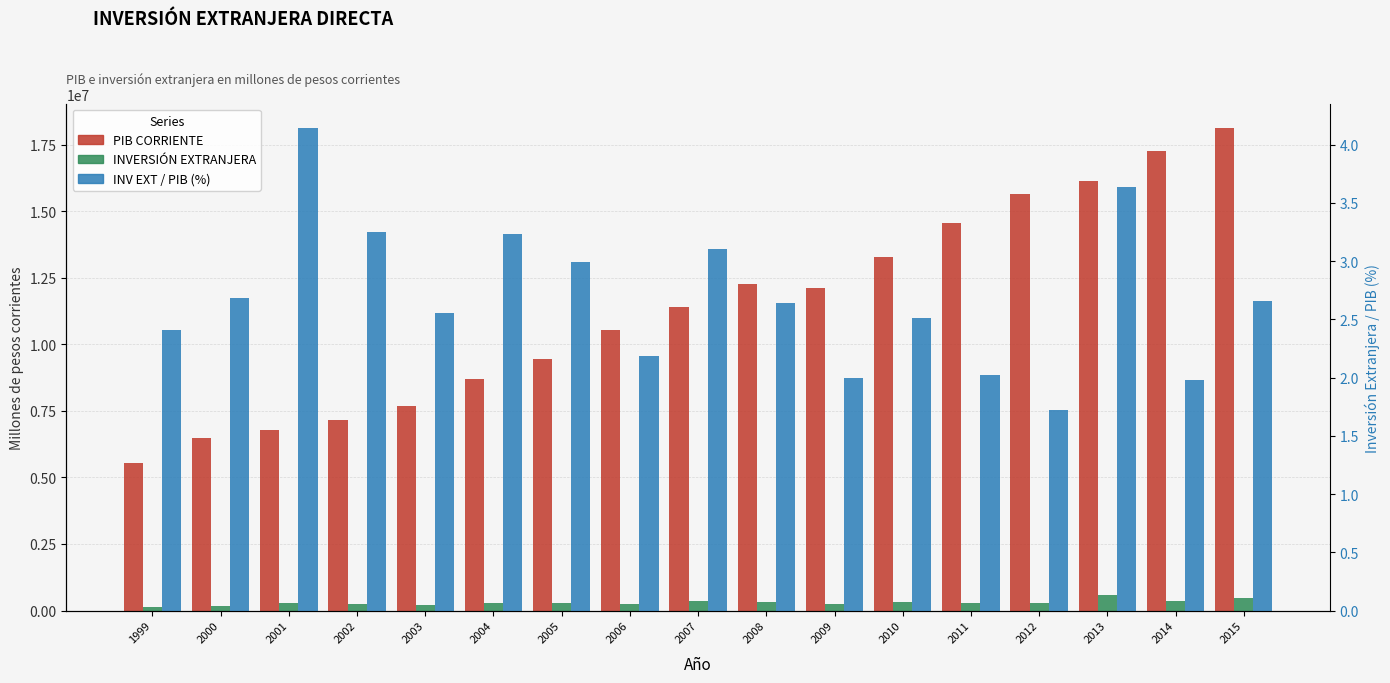

What is the sum of all INVERSIÓN EXTRANJERA values?

5035098.4